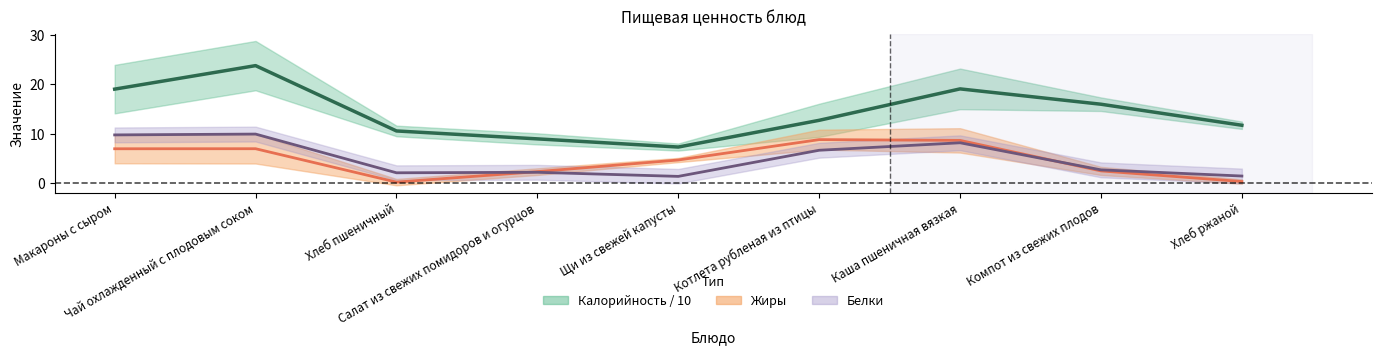

Reading left to right, list all the values displayed in this chart.

Калорийность / 10: Макароны с сыром=19.1	Чай охлажденный с плодовым соком=23.8	Хлеб пшеничный=10.6	Салат из свежих помидоров и огурцов=9.0	Щи из свежей капусты=7.3	Котлета рубленая из птицы=12.8	Каша пшеничная вязкая=19.1	Компот из свежих плодов=16.0	Хлеб ржаной=11.8
Жиры: Макароны с сыром=7.0	Чай охлажденный с плодовым соком=7.0	Хлеб пшеничный=0.3	Салат из свежих помидоров и огурцов=2.4	Щи из свежей капусты=4.7	Котлета рубленая из птицы=8.8	Каша пшеничная вязкая=8.7	Компот из свежих плодов=2.5	Хлеб ржаной=0.4
Белки: Макароны с сыром=9.8	Чай охлажденный с плодовым соком=10.0	Хлеб пшеничный=2.1	Салат из свежих помидоров и огурцов=2.2	Щи из свежей капусты=1.4	Котлета рубленая из птицы=6.7	Каша пшеничная вязкая=8.2	Компот из свежих плодов=2.7	Хлеб ржаной=1.5